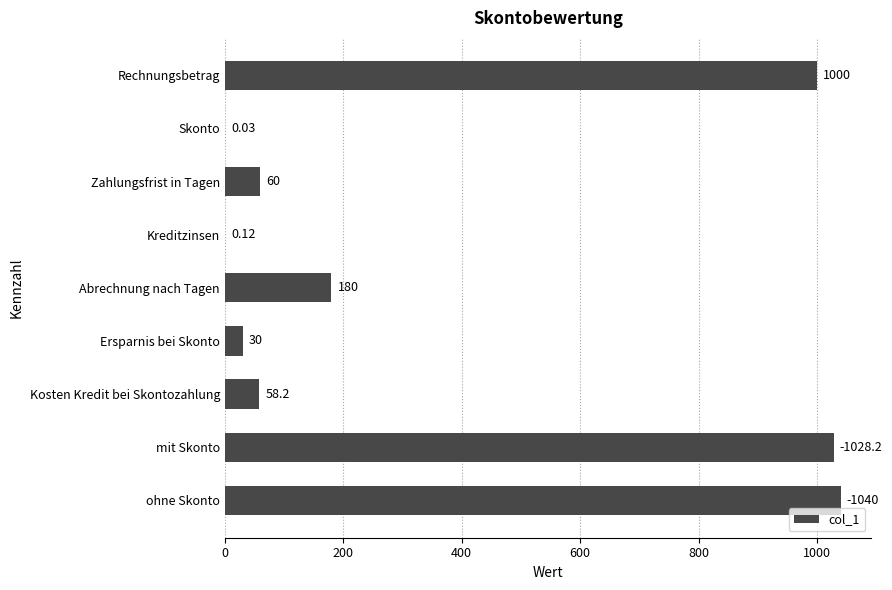

Between Abrechnung nach Tagen and Zahlungsfrist in Tagen, which is larger?

Abrechnung nach Tagen